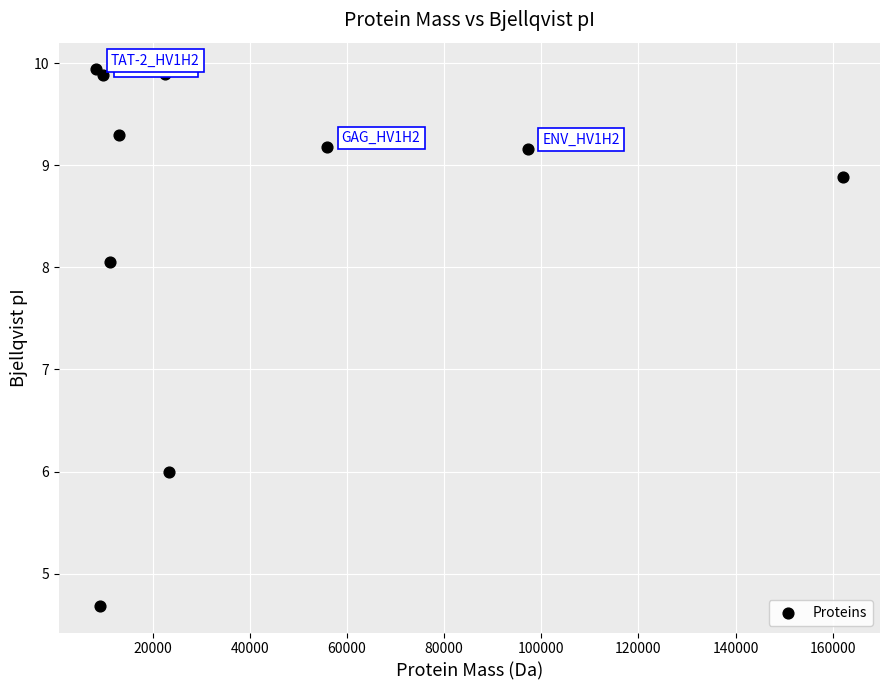

What is the range of Y values (max minus min)?

5.3